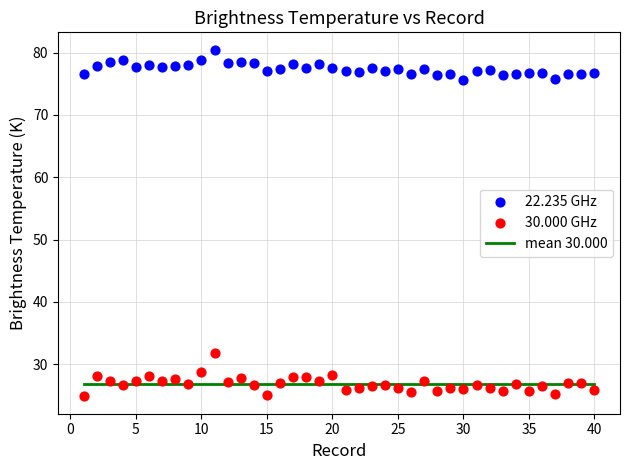

Across all data points, what is the range of Y values (max minus min)?

55.6